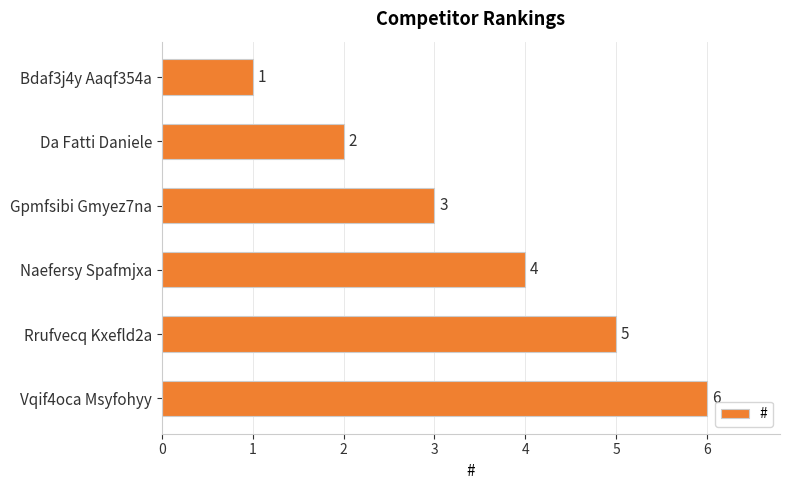

Approximately how many times larger is the value at Da Fatti Daniele compared to Vqif4oca Msyfohyy?

0.3